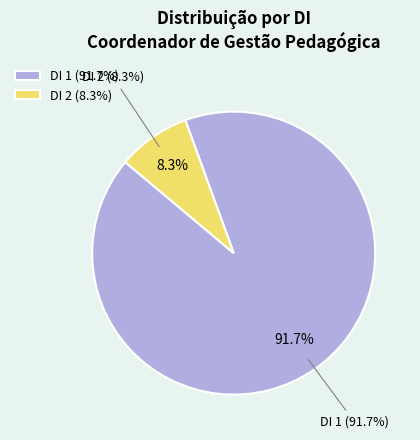

How many slices are in this pie chart?

2